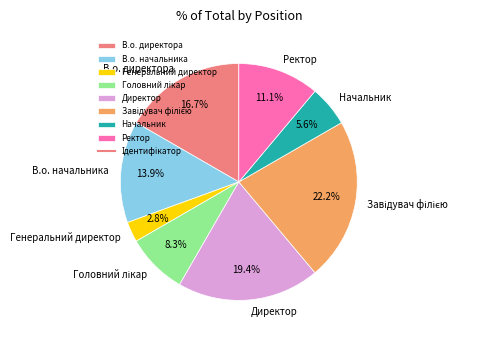

Is it true that Начальник is 6% of the pie?

True